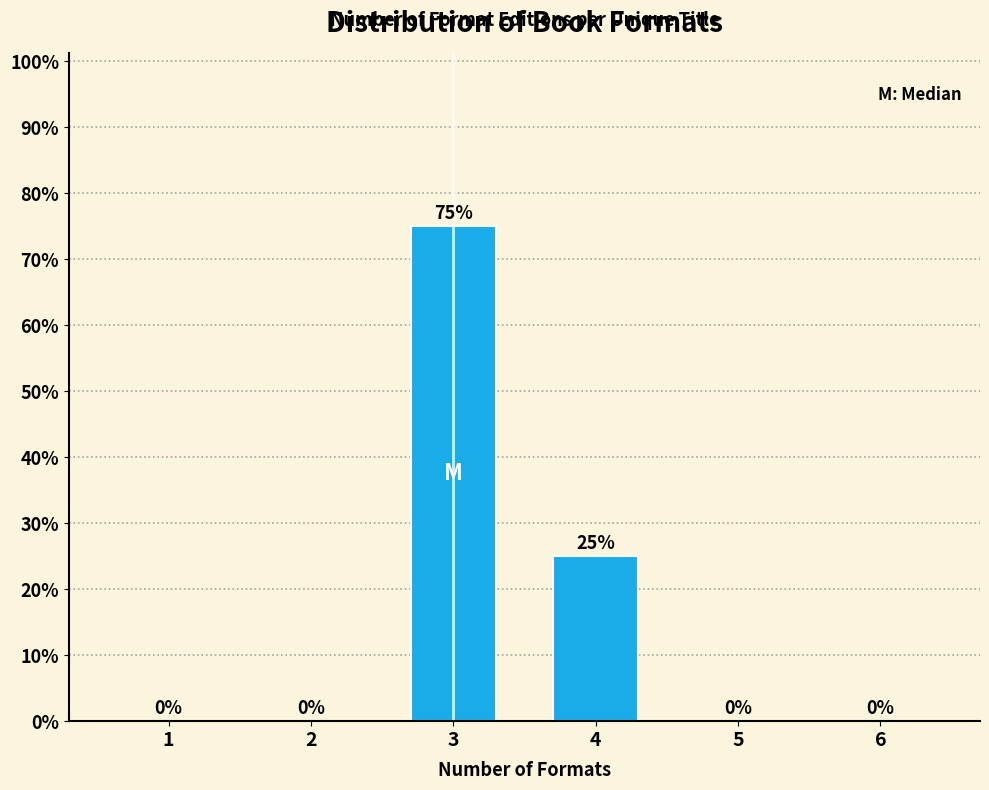

Reading left to right, extract all data points from this chart.

1=0	2=0	3=75	4=25	5=0	6=0